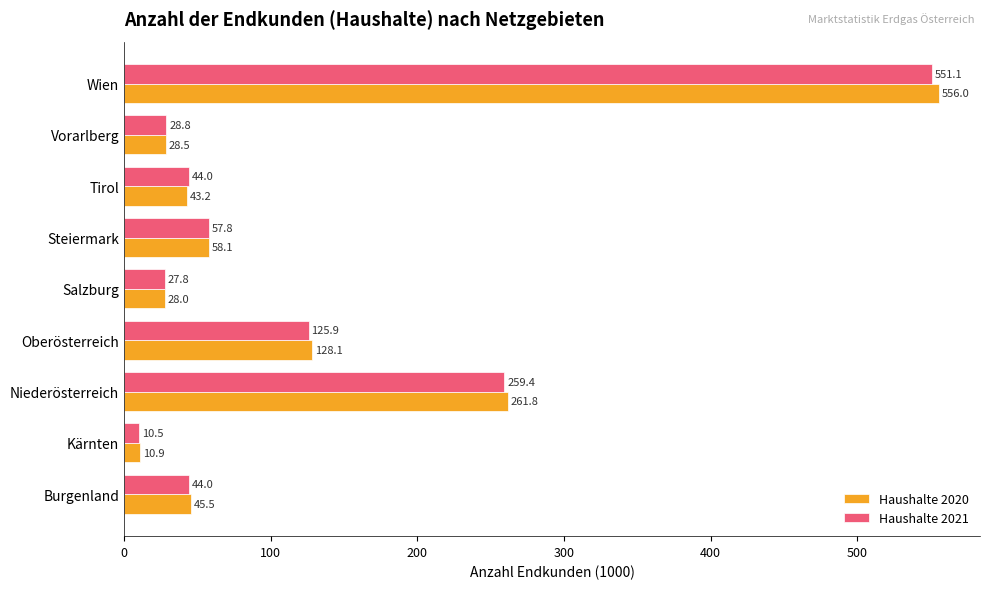

How many data points in Haushalte 2020 are above 45?

5